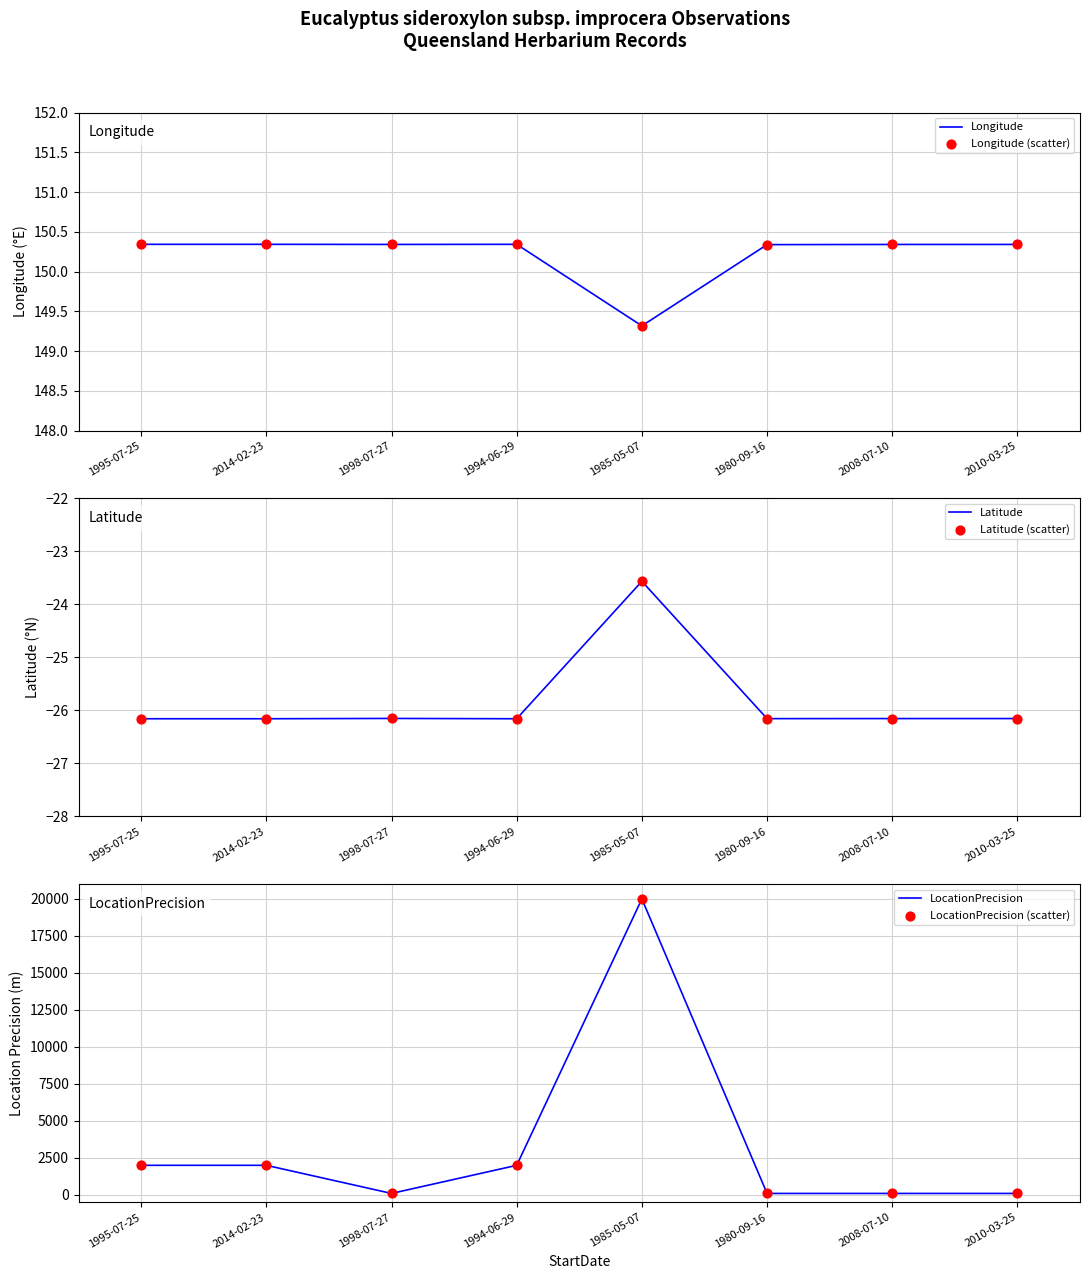

At which category is the sum across all series the highest?

1985-05-07